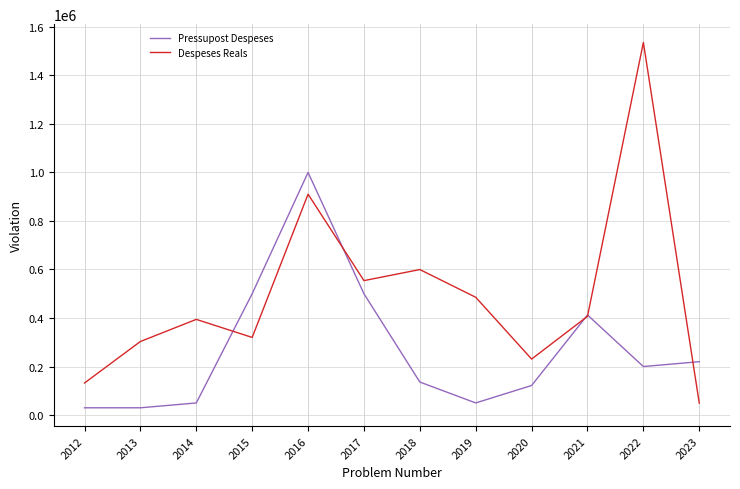

Between 2016 and 2022, which series saw the biggest shift?

Pressupost Despeses